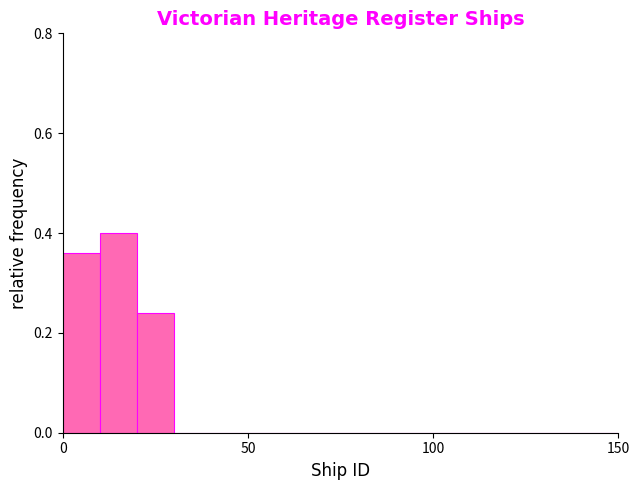

Read against the x-axis, roughly where is the centre of the tallest bar?

15